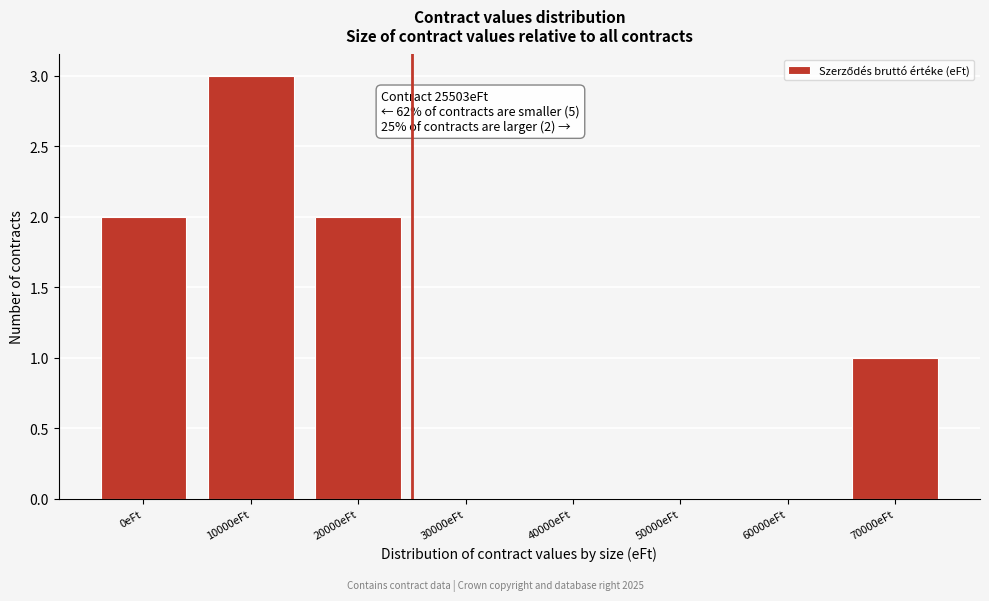

Reading left to right, transcribe all the data shown in this chart.

0eFt=2	10000eFt=3	20000eFt=2	30000eFt=0	40000eFt=0	50000eFt=0	60000eFt=0	70000eFt=1